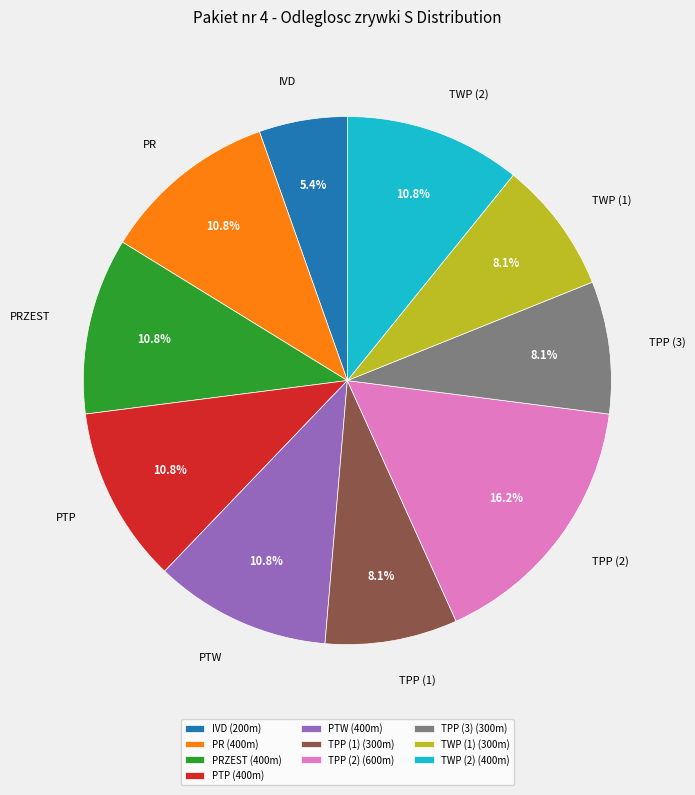

What percentage is the TPP (2) slice, to the nearest percent?

16%